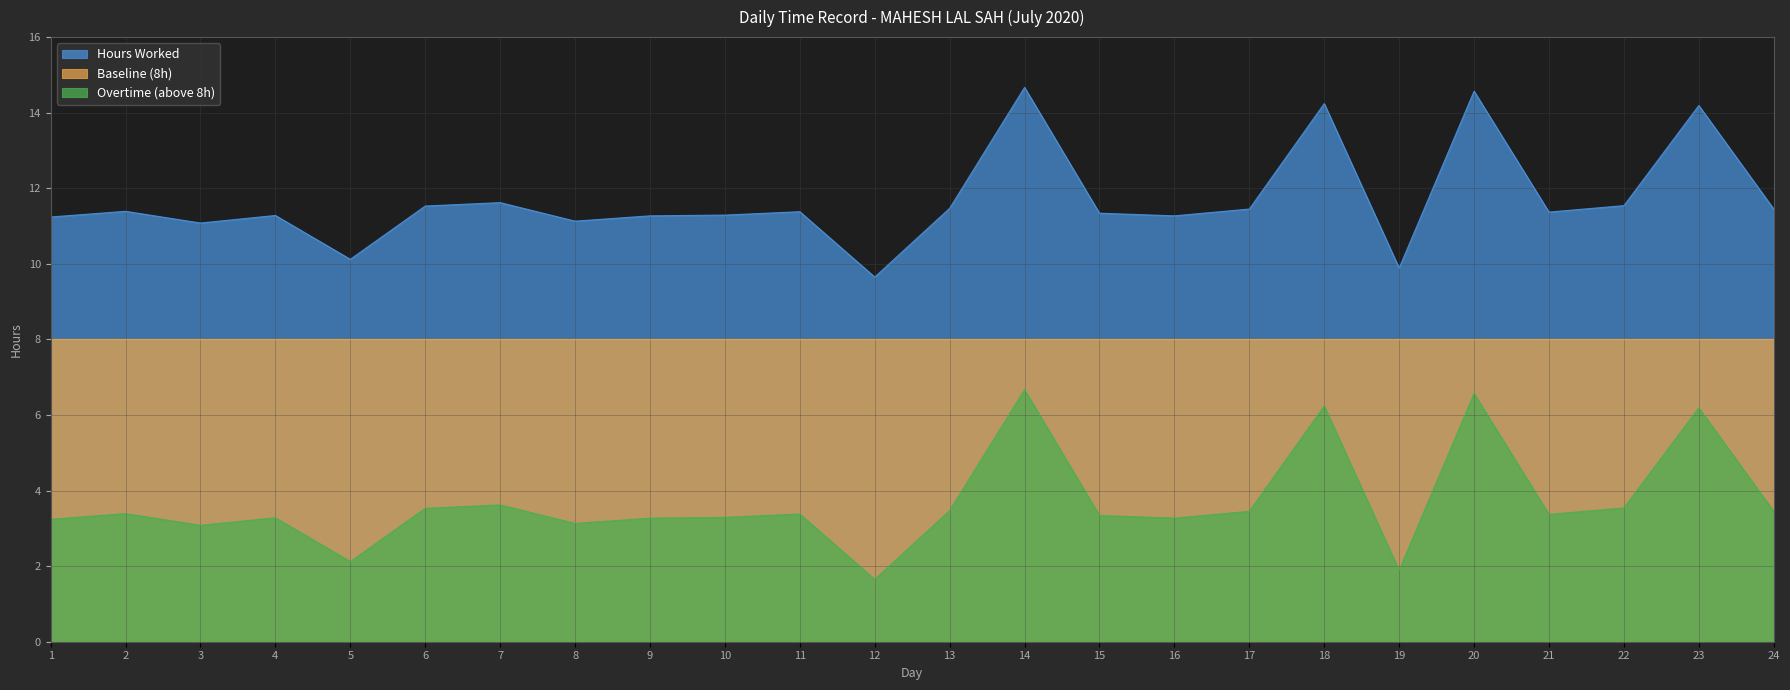

True or false: Hours Worked and Overtime (above 8h) cross at least once.

False